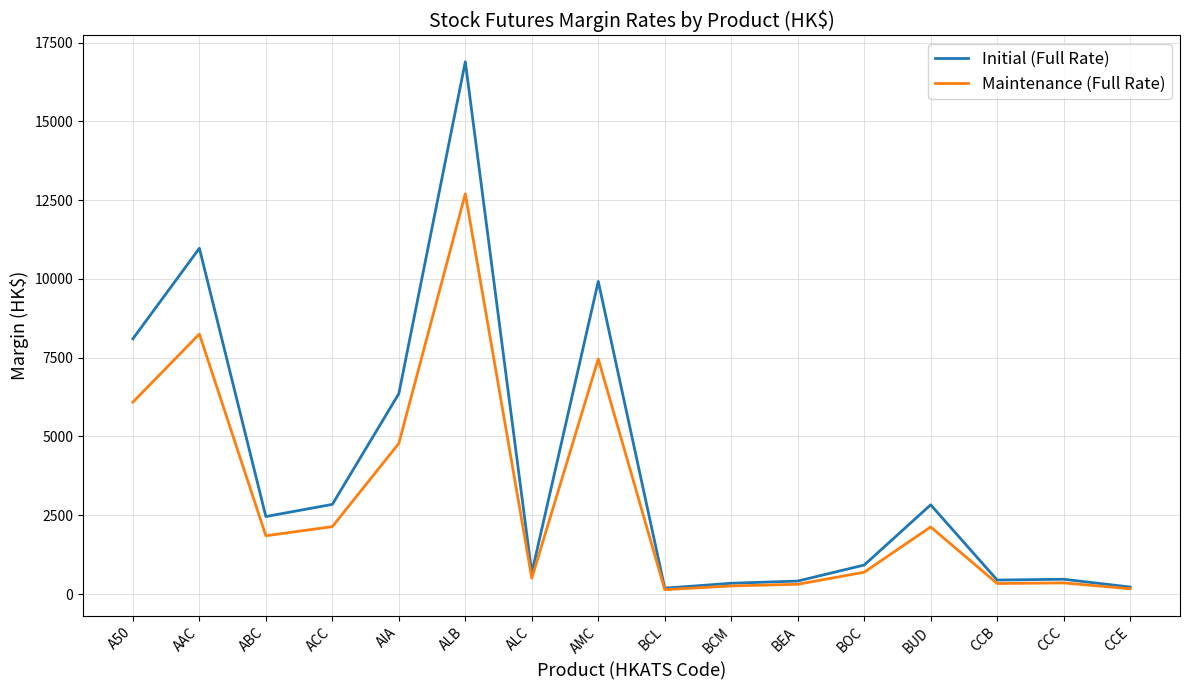

Which series has the largest total across all categories?

Initial (Full Rate)